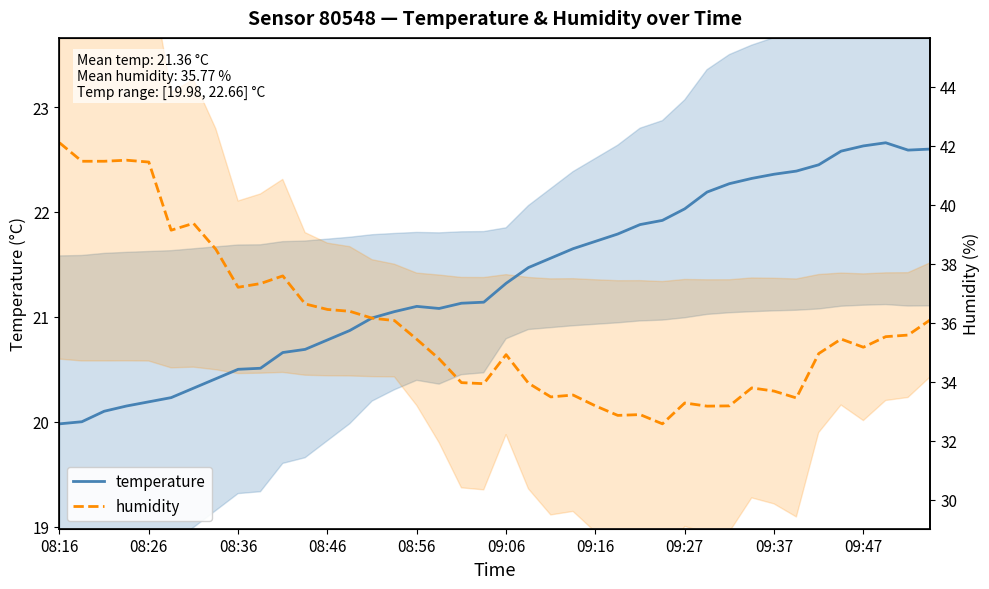

Does the chart have visible grid lines?

No